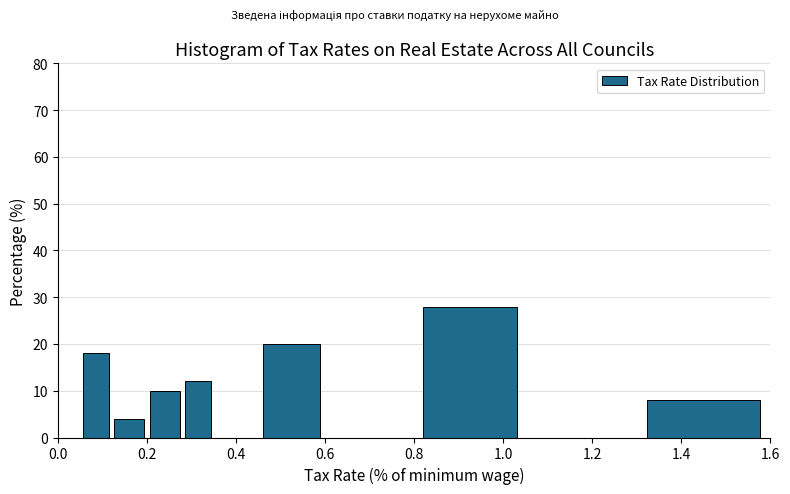

Read against the x-axis, roughly where is the centre of the tallest bar?

0.92